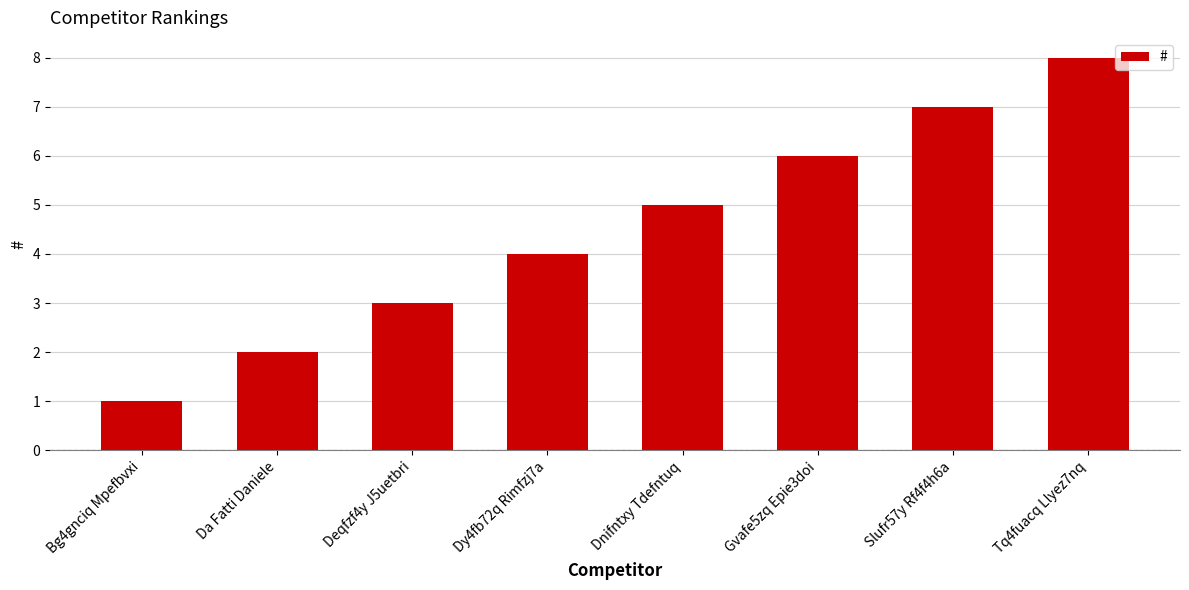

Where is the data nearest to the value 4?

Dy4fb72q Rimfzj7a